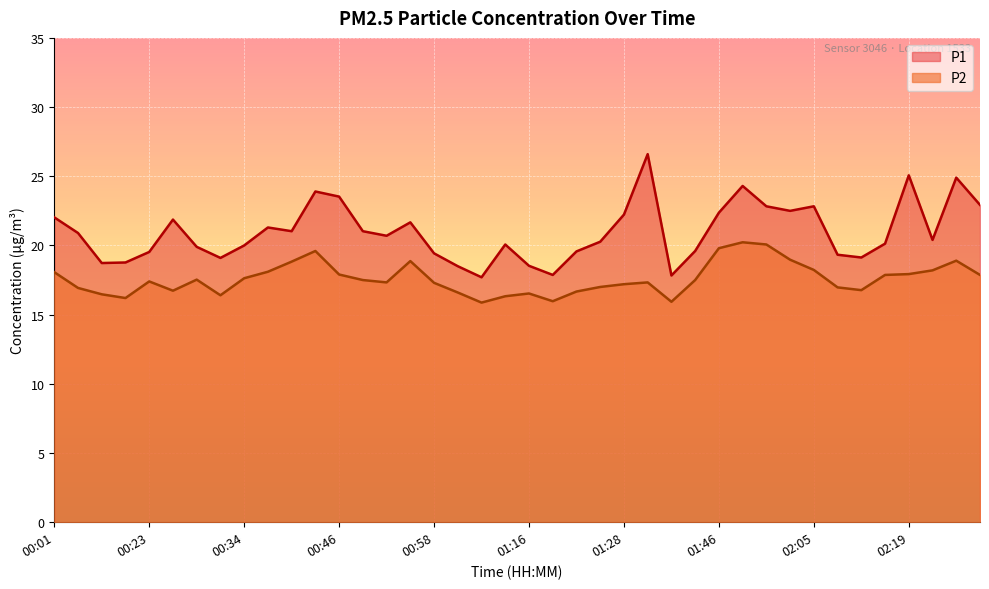

Which series changed the most between 00:01 and 01:28?

P2